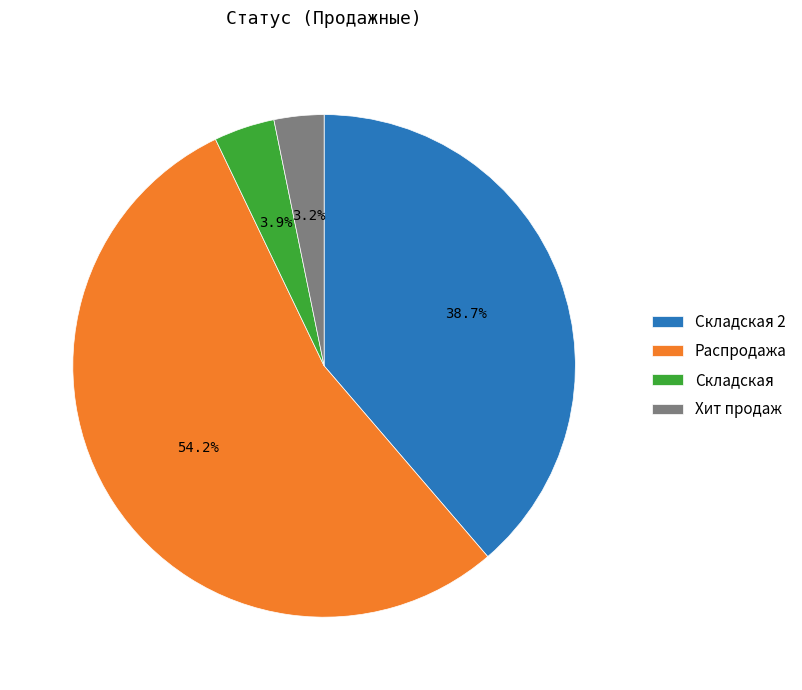

To the nearest percent, what portion does Складская represent?

4%